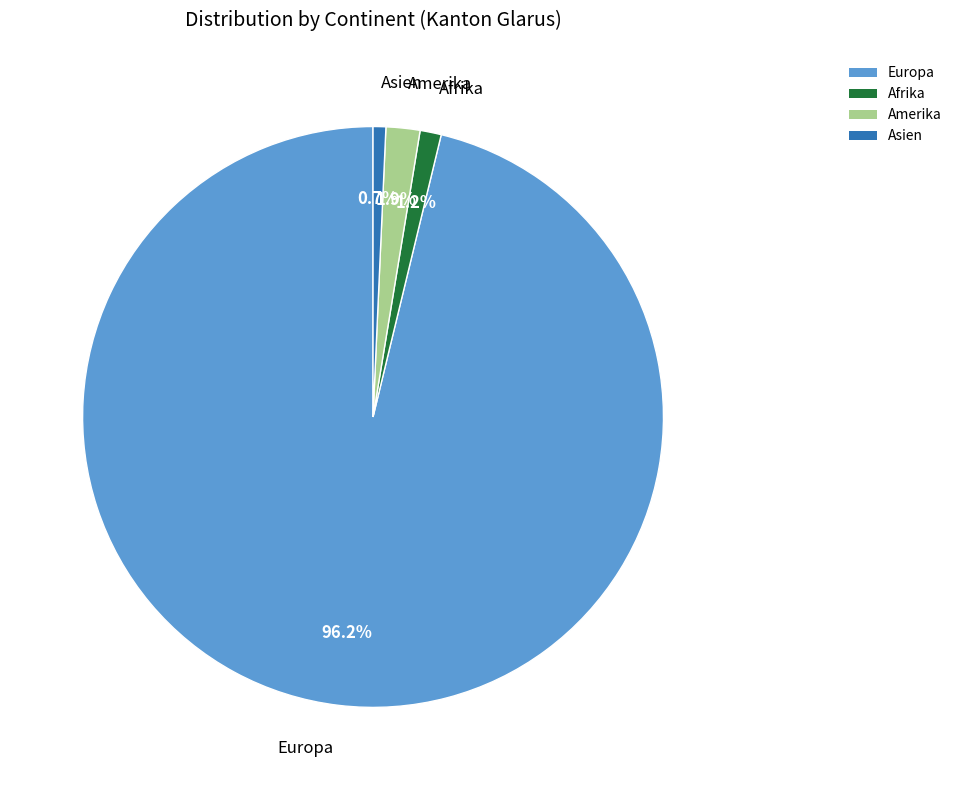

What is the largest slice in the pie chart?

Europa